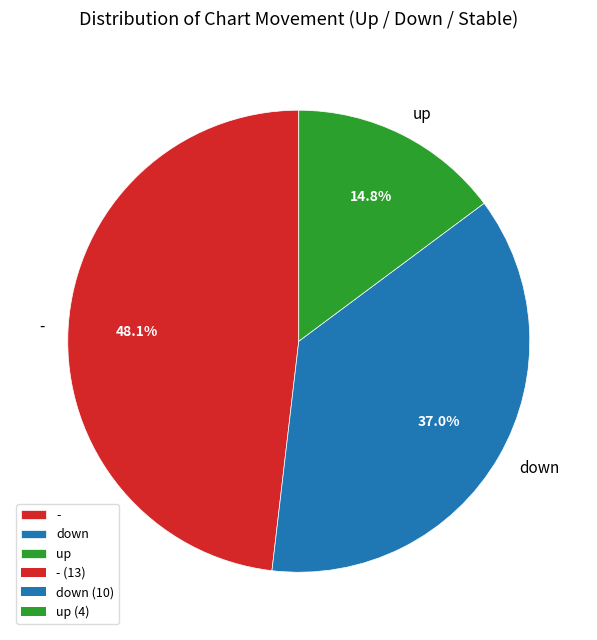

To the nearest percent, what percentage of the pie is -?

48%